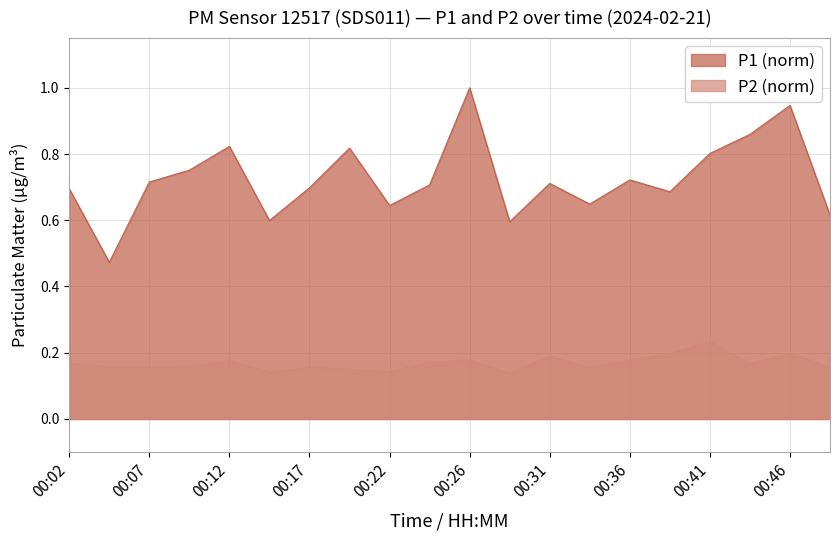

Between 00:31 and 00:14, which is larger?

00:31